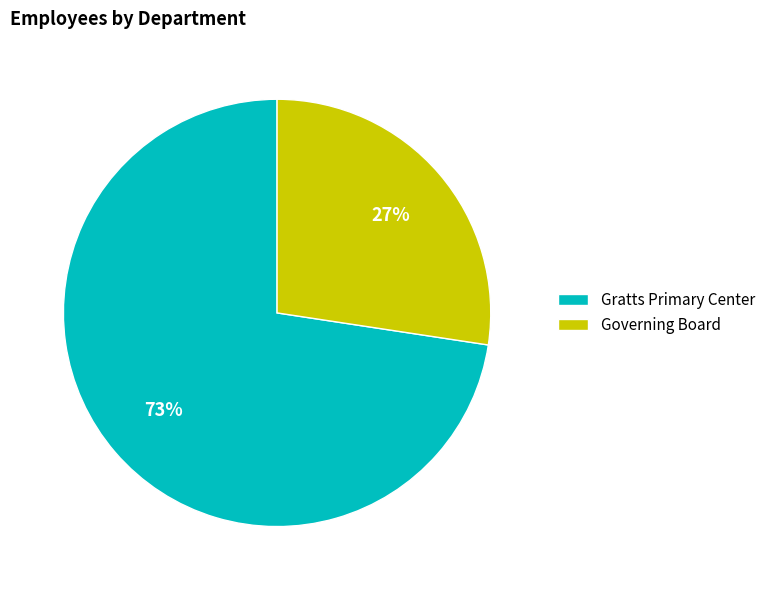

The Gratts Primary Center slice represents 73% of the pie. True or false?

True